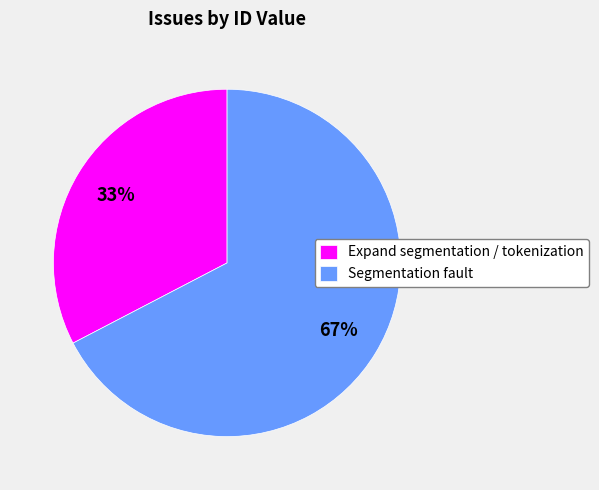

Count the number of slices in the pie.

2